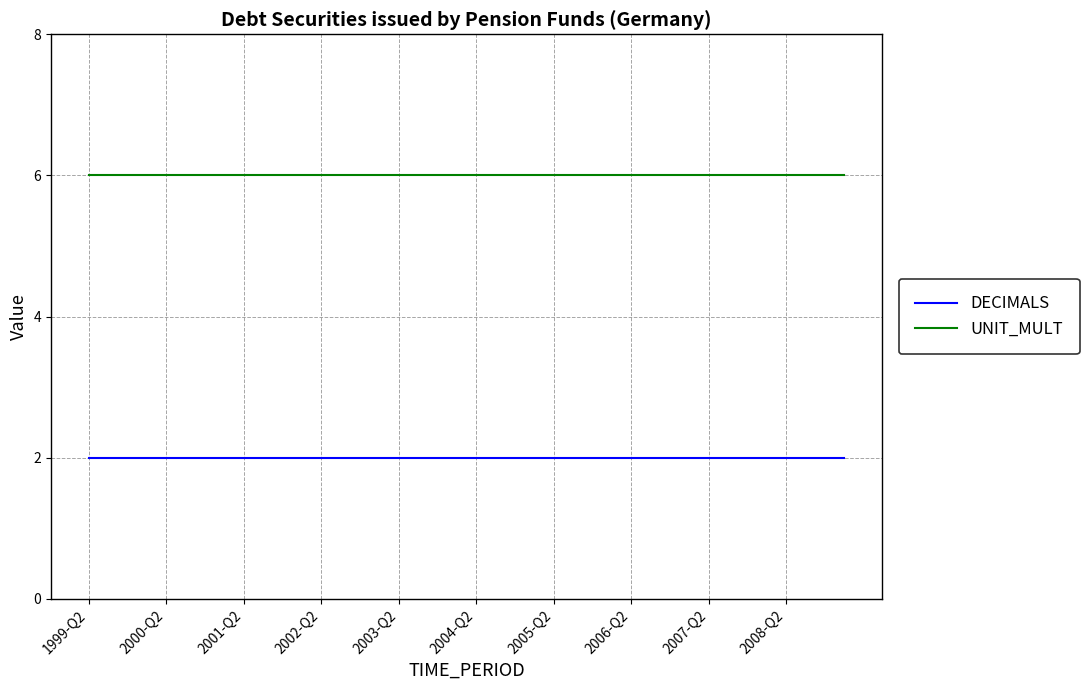

How many lines are shown in the chart?

2